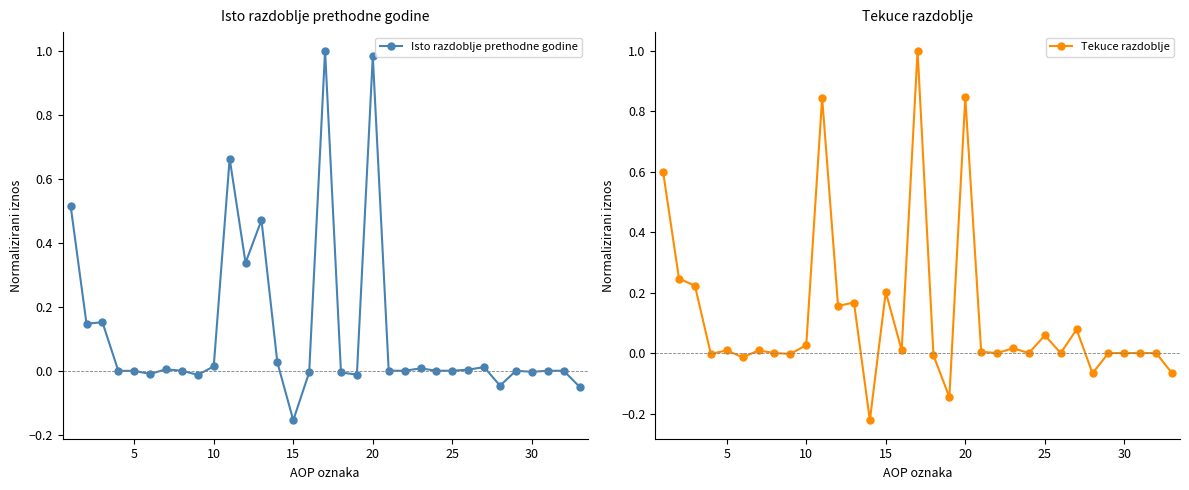

What are all the series names shown in the legend?

Isto razdoblje prethodne godine, Tekuce razdoblje